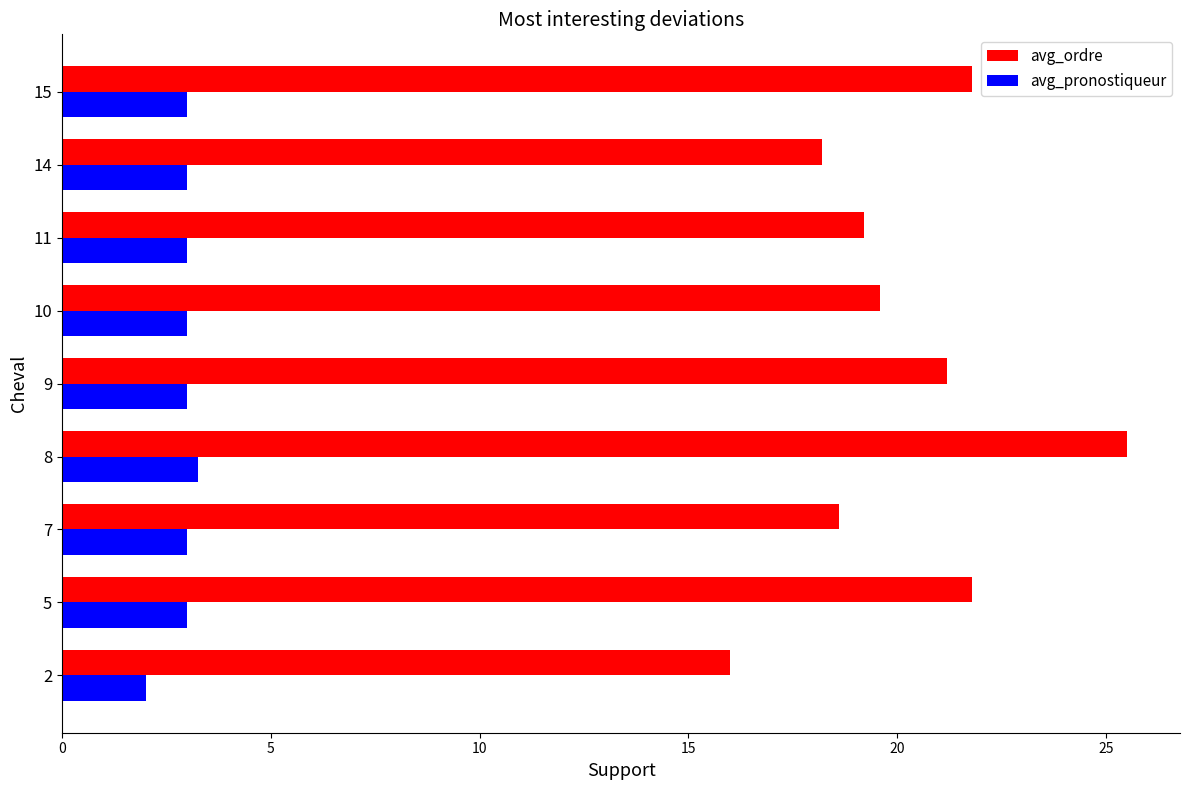

What is the average value of the avg_pronostiqueur series?

2.9